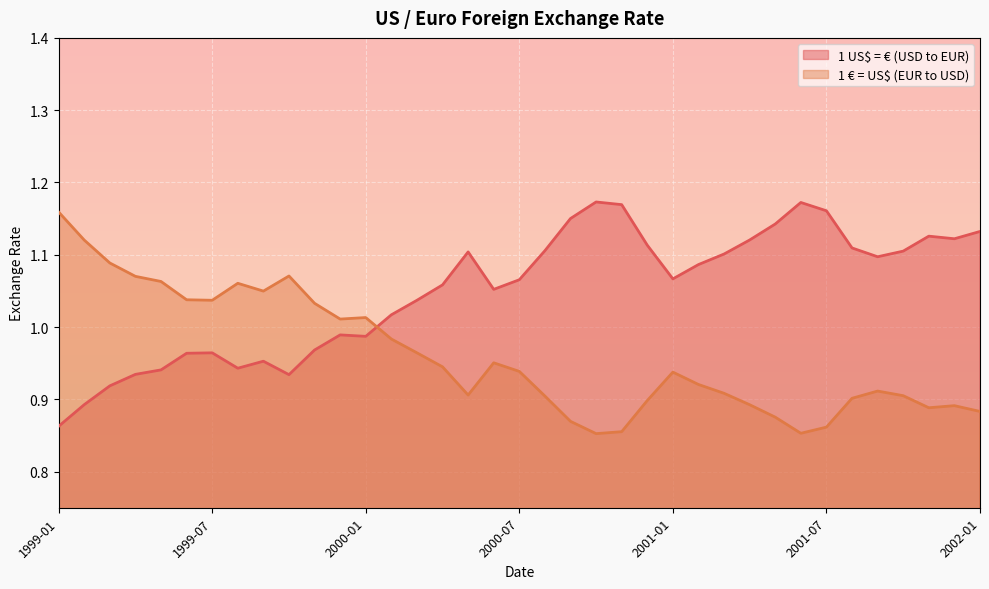

Reading left to right, what are all the values shown in this chart?

1 US$ = € (USD to EUR): 1999-01=0.9	1999-02=0.9	1999-03=0.9	1999-04=0.9	1999-05=0.9	1999-06=1.0	1999-07=1.0	1999-08=0.9	1999-09=1.0	1999-10=0.9	1999-11=1.0	1999-12=1.0	2000-01=1.0	2000-02=1.0	2000-03=1.0	2000-04=1.1	2000-05=1.1	2000-06=1.1	2000-07=1.1	2000-08=1.1	2000-09=1.2	2000-10=1.2	2000-11=1.2	2000-12=1.1	2001-01=1.1	2001-02=1.1	2001-03=1.1	2001-04=1.1	2001-05=1.1	2001-06=1.2	2001-07=1.2	2001-08=1.1	2001-09=1.1	2001-10=1.1	2001-11=1.1	2001-12=1.1	2002-01=1.1
1 € = US$ (EUR to USD): 1999-01=1.2	1999-02=1.1	1999-03=1.1	1999-04=1.1	1999-05=1.1	1999-06=1.0	1999-07=1.0	1999-08=1.1	1999-09=1.0	1999-10=1.1	1999-11=1.0	1999-12=1.0	2000-01=1.0	2000-02=1.0	2000-03=1.0	2000-04=0.9	2000-05=0.9	2000-06=1.0	2000-07=0.9	2000-08=0.9	2000-09=0.9	2000-10=0.9	2000-11=0.9	2000-12=0.9	2001-01=0.9	2001-02=0.9	2001-03=0.9	2001-04=0.9	2001-05=0.9	2001-06=0.9	2001-07=0.9	2001-08=0.9	2001-09=0.9	2001-10=0.9	2001-11=0.9	2001-12=0.9	2002-01=0.9